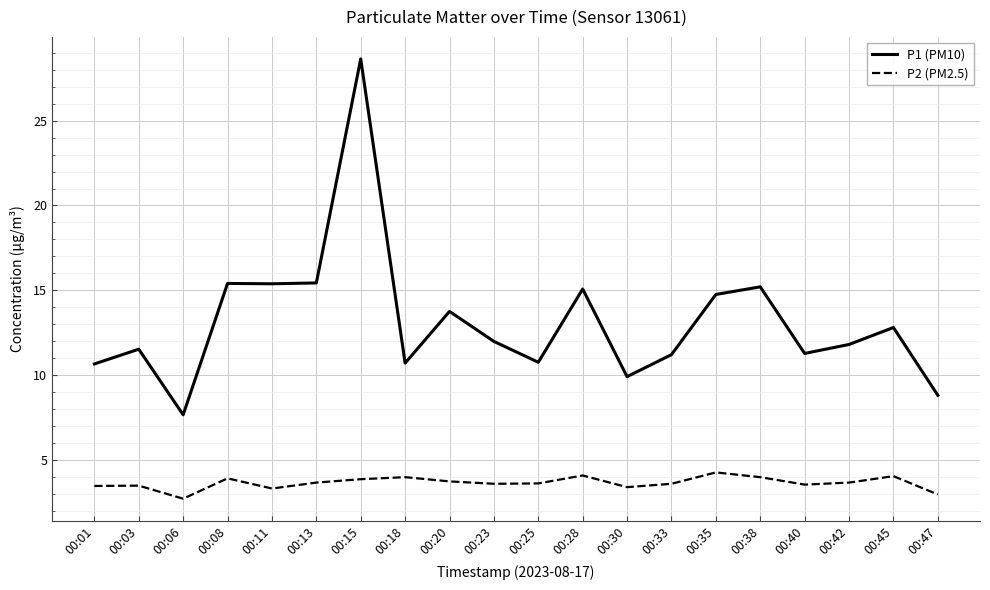

What is the lowest value of the P1 (PM10) series?

7.7